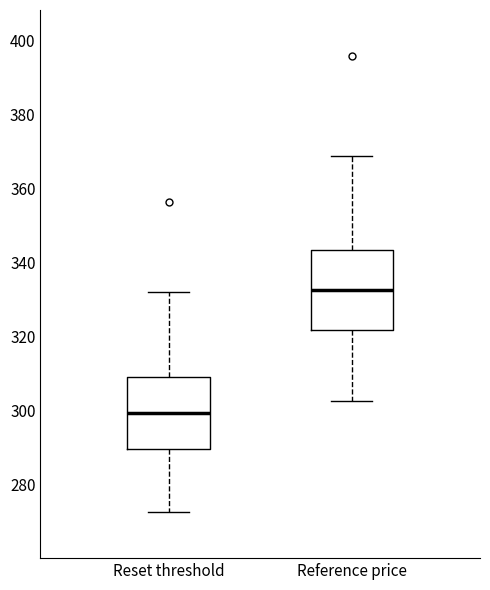

Reading left to right, read every box against the y-axis: the position of its median line, the range the box covers, and the ends of its whiskers. The values are not printed on the chart, so give them approximately, as read against the axis.

Reset threshold: median 300, box 290 to 310, whiskers 272 to 332
Reference price: median 332, box 322 to 344, whiskers 302 to 368